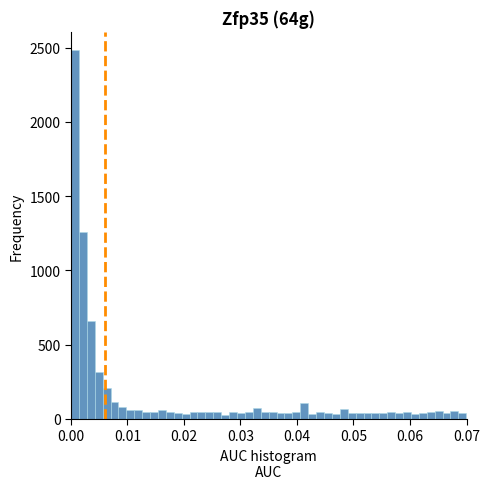

Around what value on the x-axis is the tallest bar? Give the approximate position of its centre, as read against the axis.

0.001